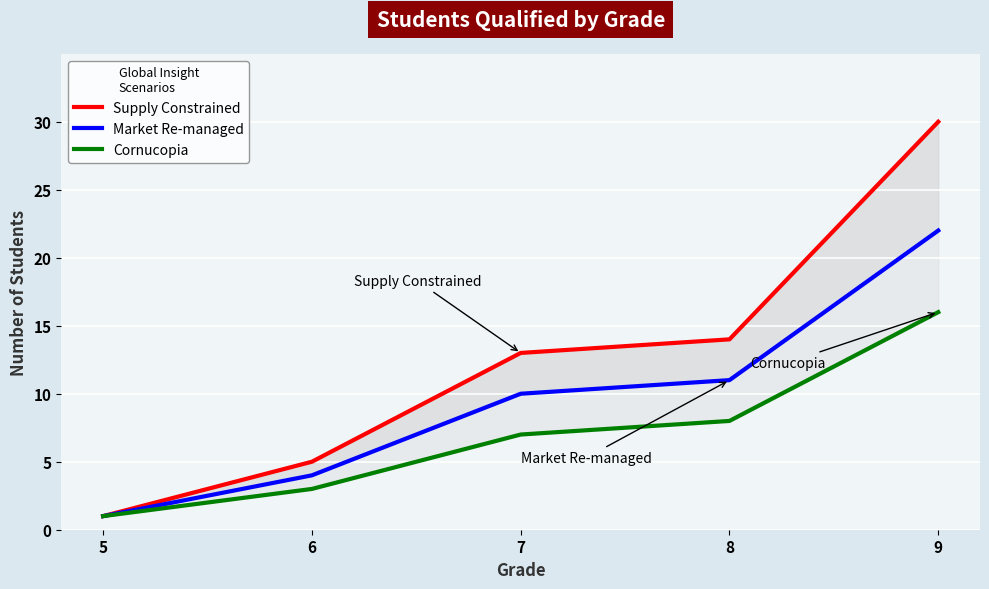

What is the maximum value shown in the chart?

30